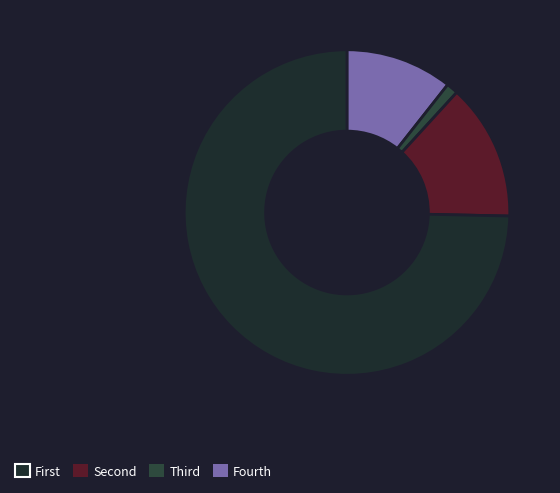

To the nearest percent, what is the difference between the largest and smallest slice percentages?

73%